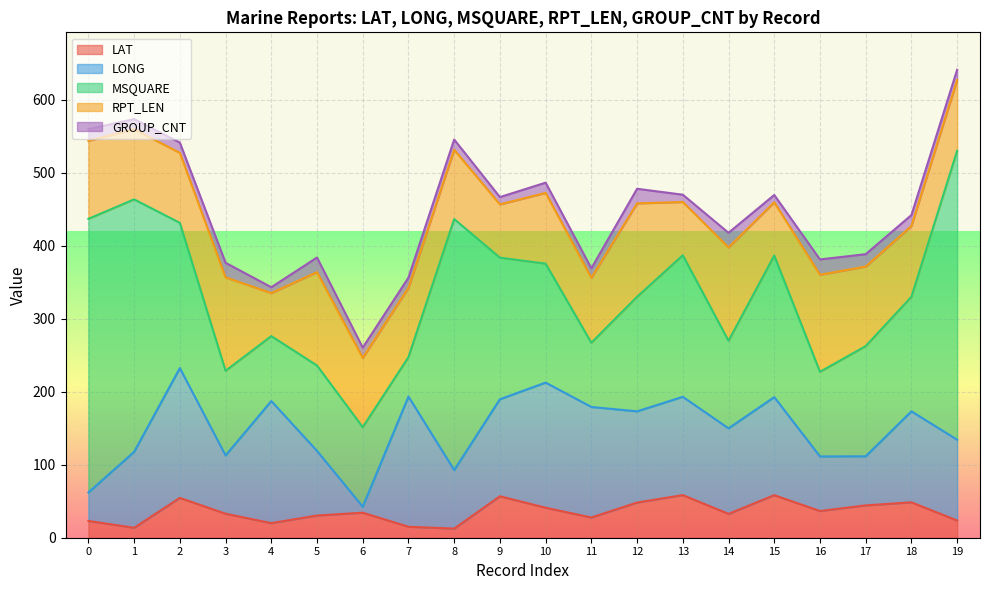

What is the maximum value for LAT?

58.4